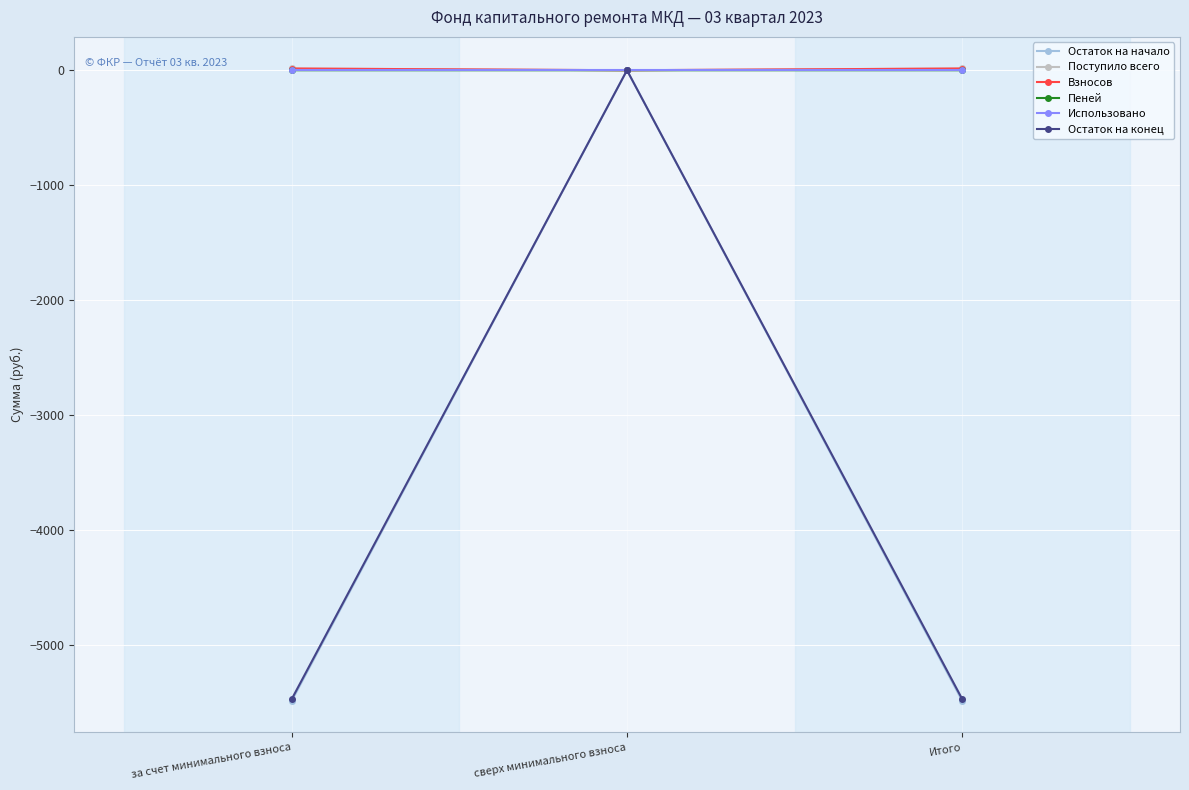

The Остаток на конец series shows -5469.1 at за счет минимального взноса. True or false?

True